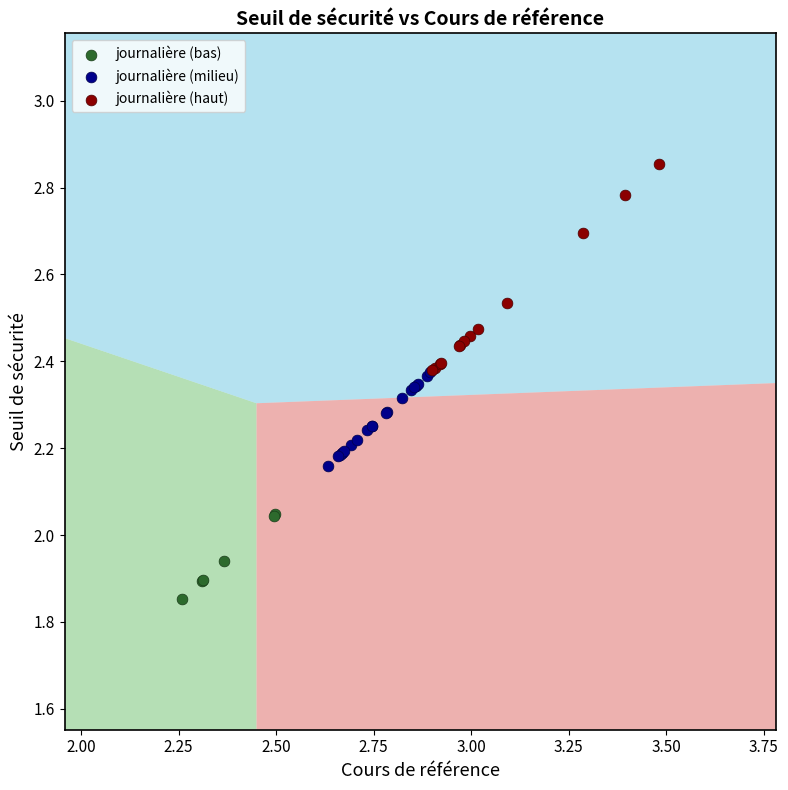

Which series contains the highest Y value?

journalière (haut)